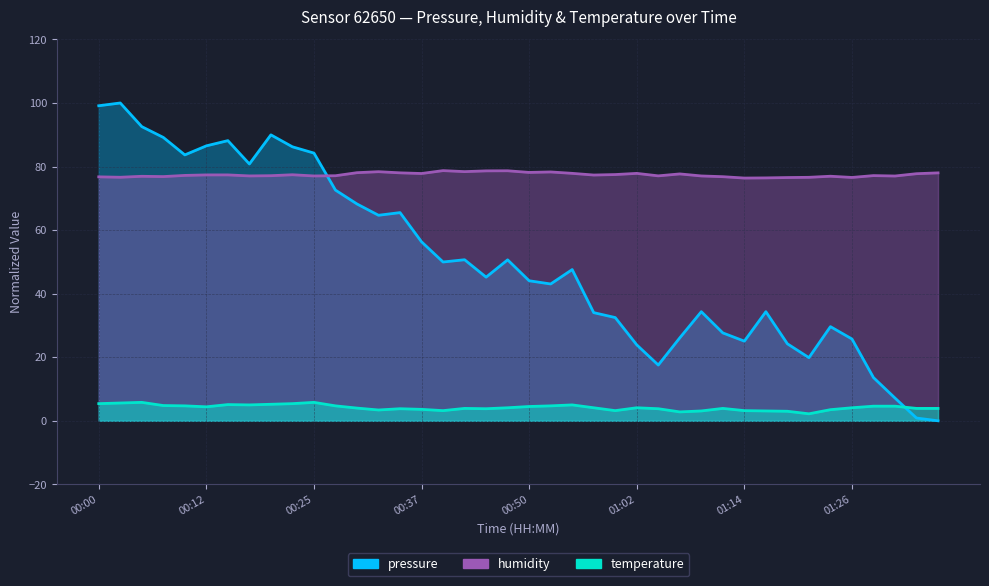

What is the difference between the second highest and second lowest values in the pressure series?

98.3